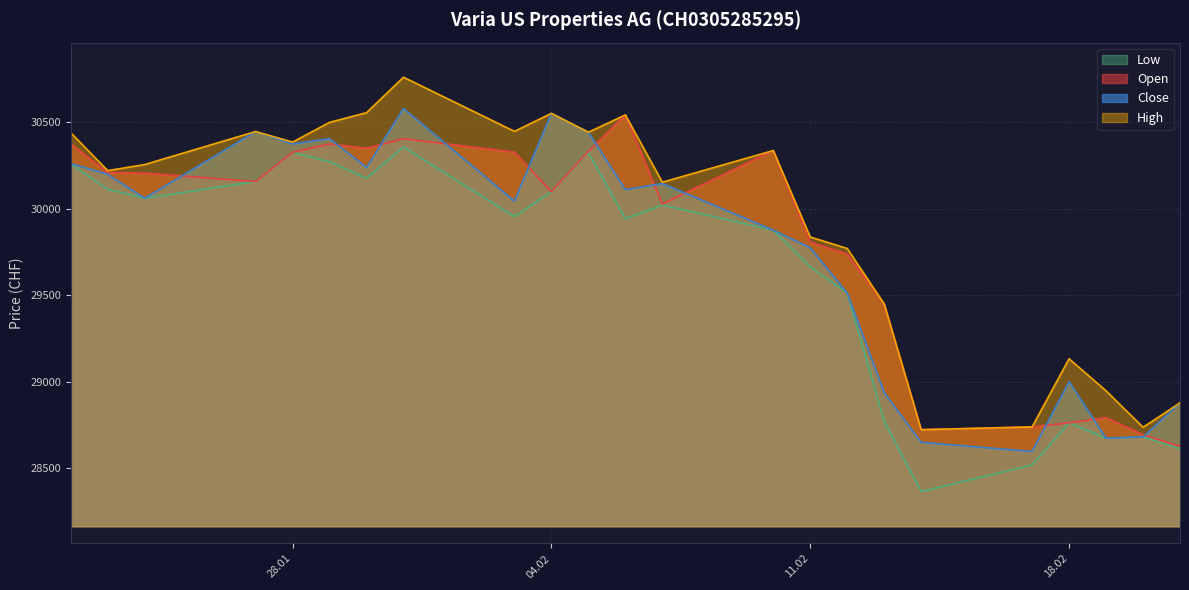

How many interior local valleys does the Close series have?

7